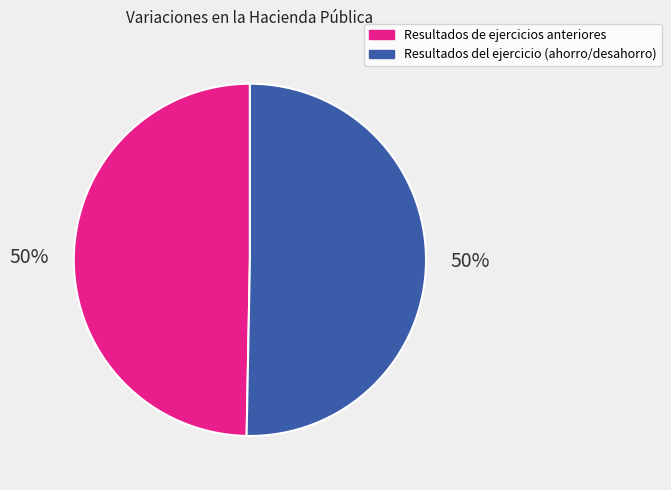

To the nearest percent, what is the average slice percentage?

50%